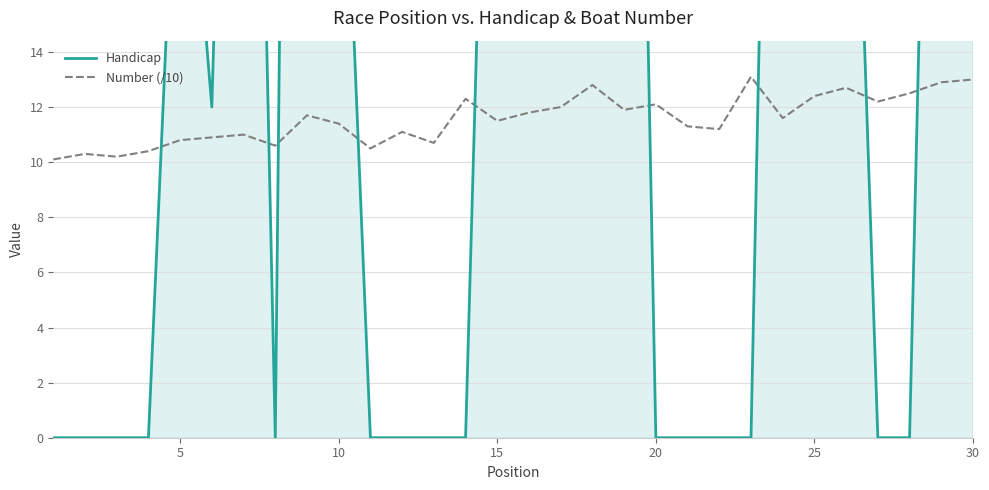

Rank the series by their average value, from lowest to highest.

Number, Handicap